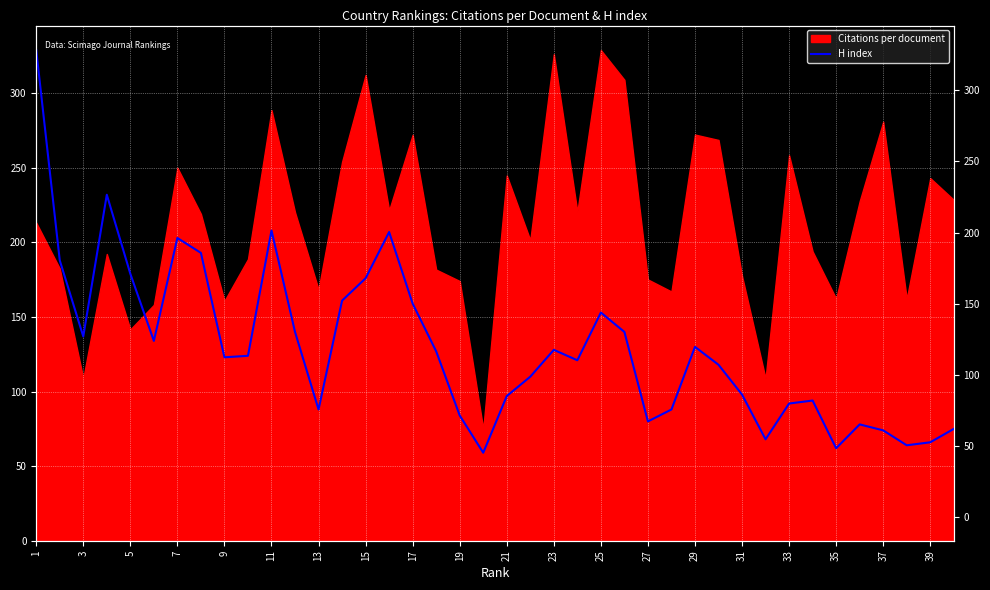

How many interior local peaks (higher than both neighbors) does the data have?

9